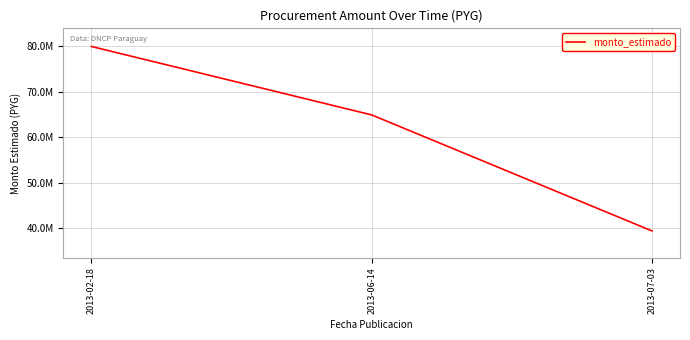

What is the label of the 3rd point from the right?

2013-02-18